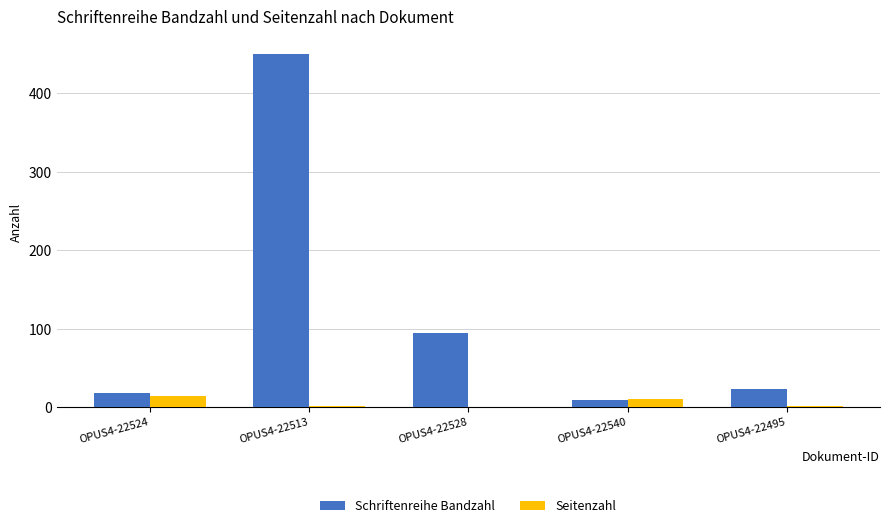

Which series has the largest total across all categories?

Schriftenreihe Bandzahl